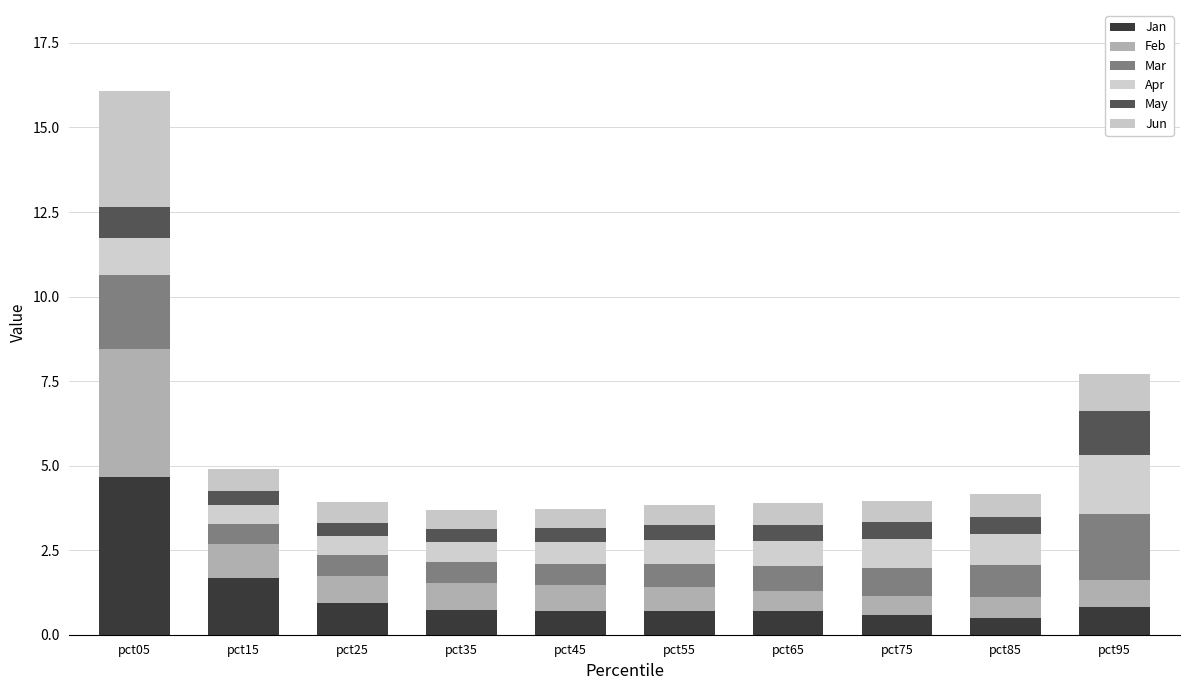

At how many categories does at least one series exceed 2?

1